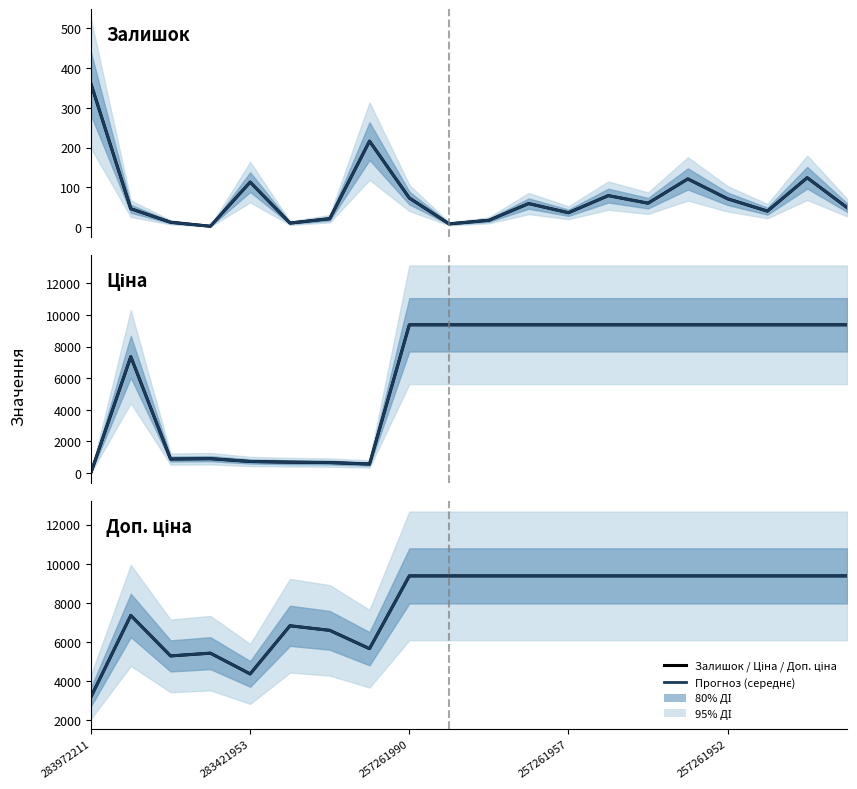

True or false: Ціна (прогноз) and Ціна intersect in this chart.

False